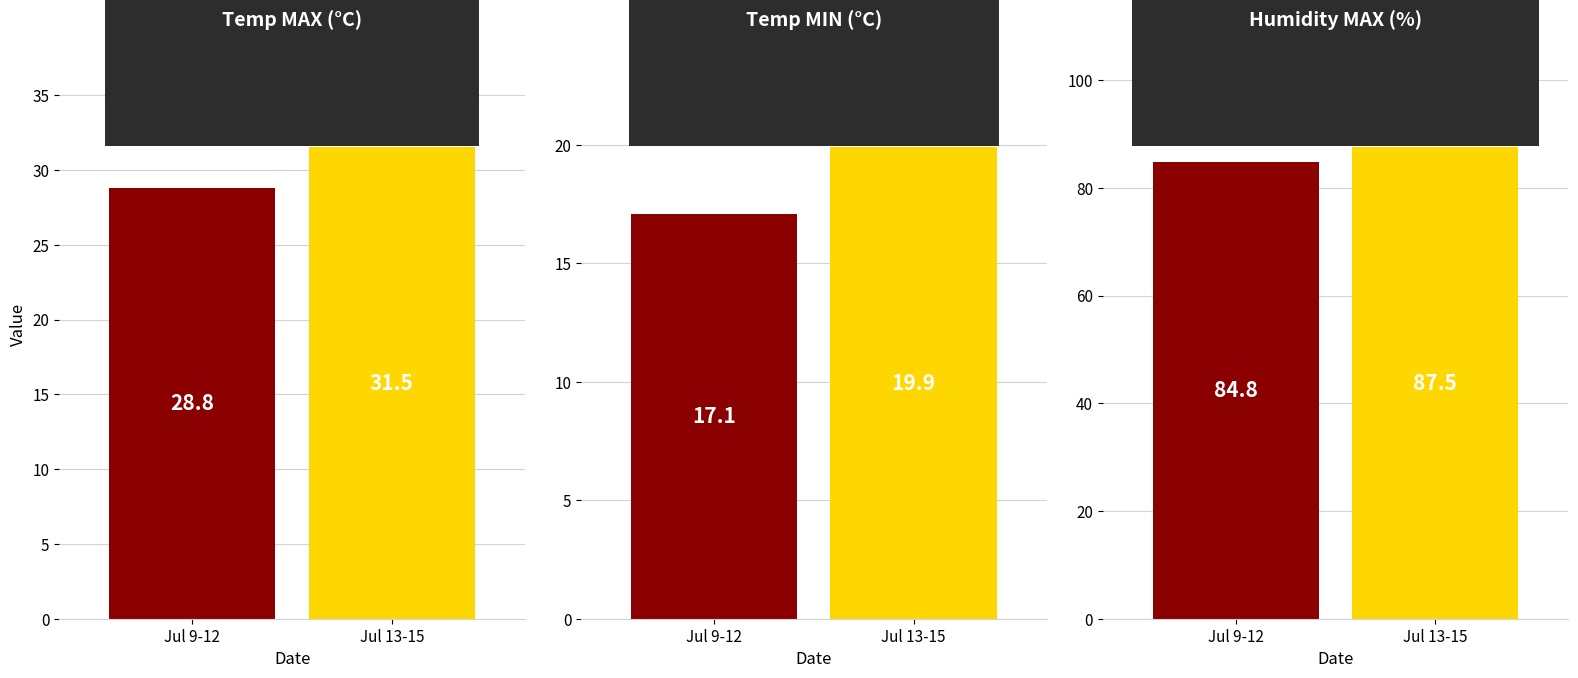

Is the value of Temp MIN (°C) at 2018-07-11 greater than the value of Humidity MAX (%) at 2018-07-09?

No